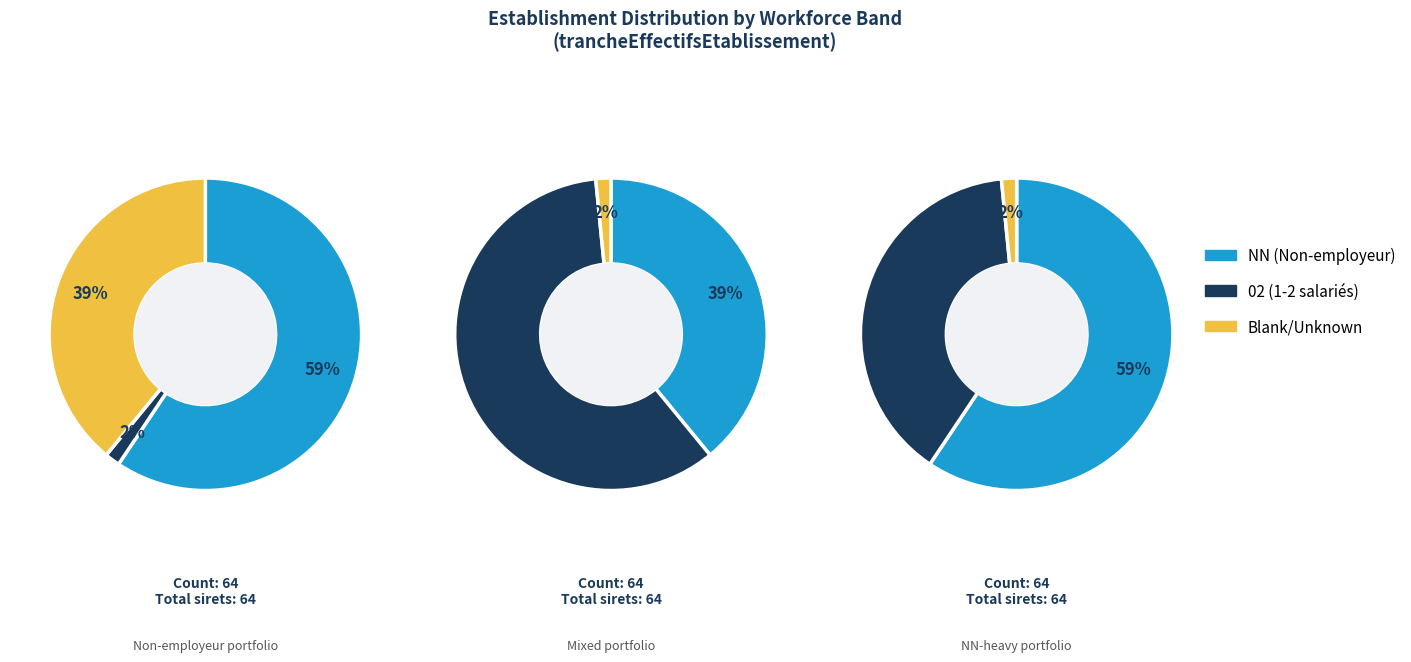

What is the ratio of the value at  to the value at 02?

25.0